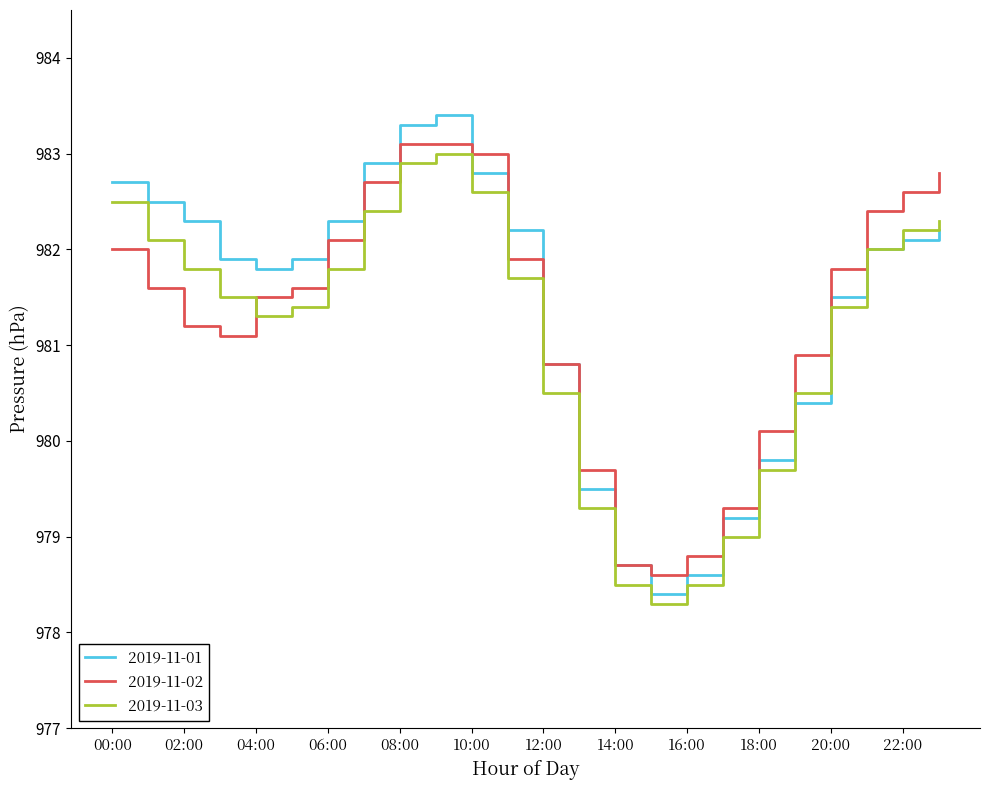

Which series has the widest spread of values?

2019-11-01